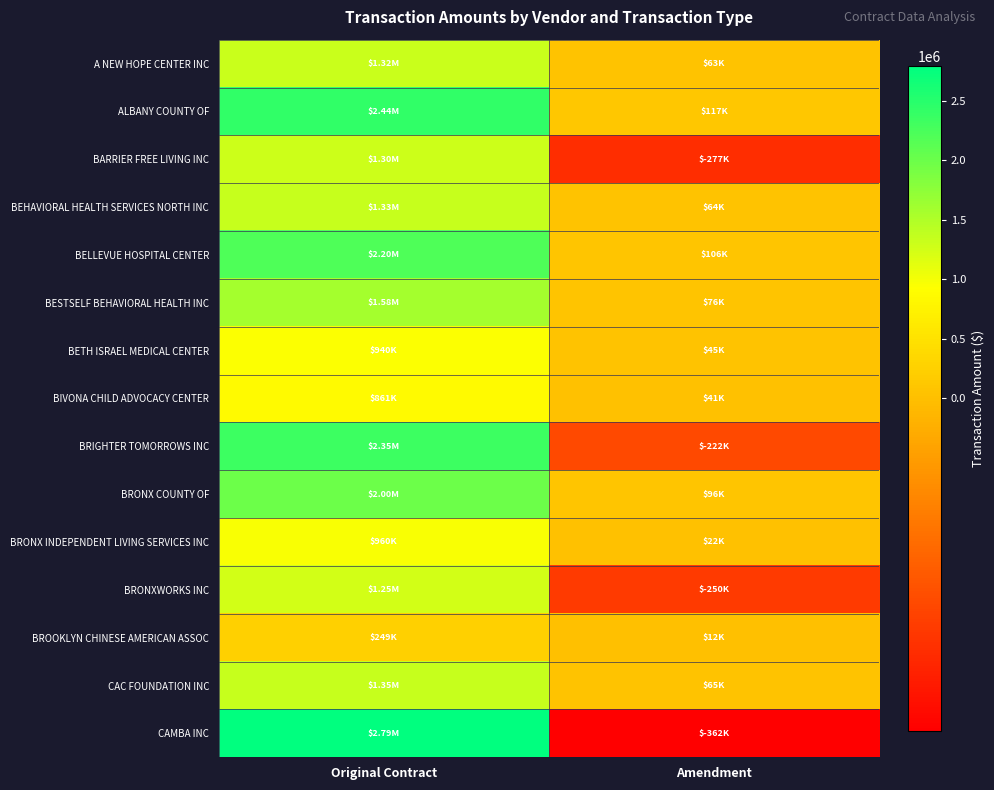

Reading left to right, extract all data points from this chart.

A NEW HOPE CENTER INC: Original Contract=1315442.5	Amendment=63201.0
ALBANY COUNTY OF: Original Contract=2435931.8	Amendment=117035.4
BARRIER FREE LIVING INC: Original Contract=1304386.2	Amendment=-276943.1
BEHAVIORAL HEALTH SERVICES NORTH INC: Original Contract=1334982.7	Amendment=64139.8
BELLEVUE HOSPITAL CENTER: Original Contract=2203976.5	Amendment=105891.0
BESTSELF BEHAVIORAL HEALTH INC: Original Contract=1575083.3	Amendment=75675.6
BETH ISRAEL MEDICAL CENTER: Original Contract=940321.5	Amendment=45178.2
BIVONA CHILD ADVOCACY CENTER: Original Contract=860610.2	Amendment=41348.4
BRIGHTER TOMORROWS INC: Original Contract=2345105.3	Amendment=-221983.6
BRONX COUNTY OF: Original Contract=2003332.4	Amendment=96251.0
BRONX INDEPENDENT LIVING SERVICES INC: Original Contract=959663.5	Amendment=22084.7
BRONXWORKS INC: Original Contract=1250195.0	Amendment=-250003.0
BROOKLYN CHINESE AMERICAN ASSOC: Original Contract=249300.0	Amendment=11977.7
CAC FOUNDATION INC: Original Contract=1349141.5	Amendment=64820.1
CAMBA INC: Original Contract=2790223.0	Amendment=-362033.4